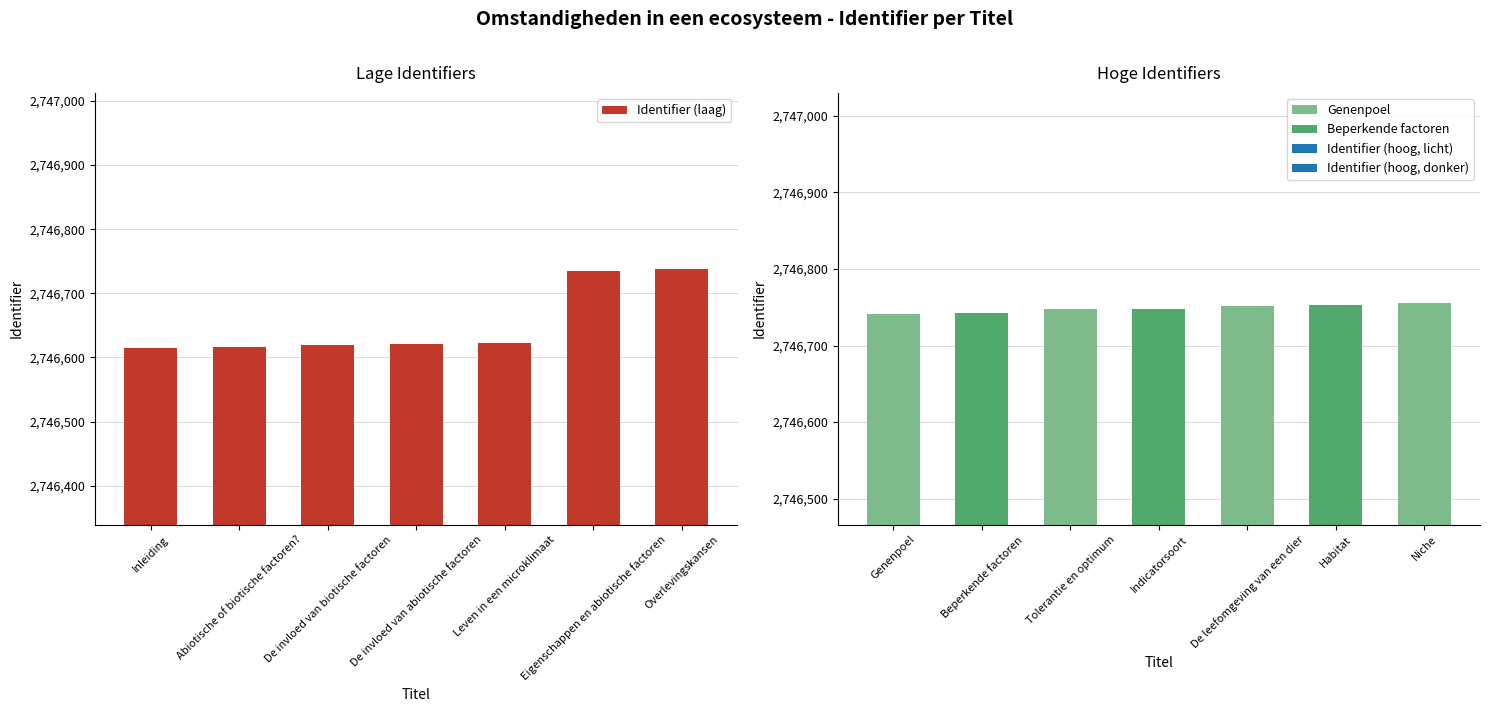

Which category has the highest value across all series?

Overlevingskansen